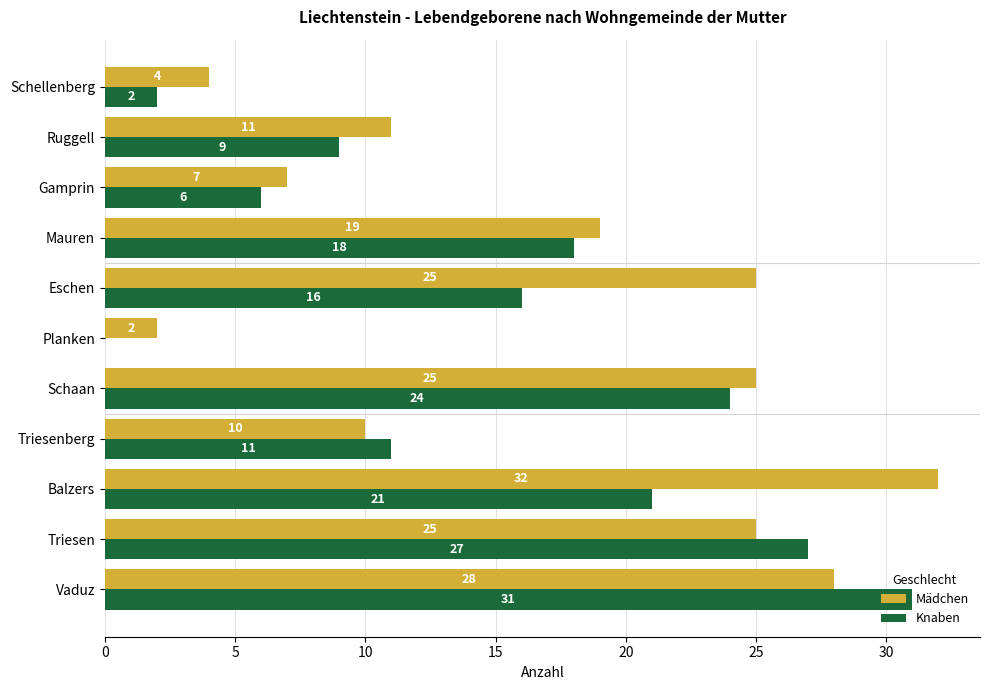

Which series has the largest total across all categories?

Mädchen